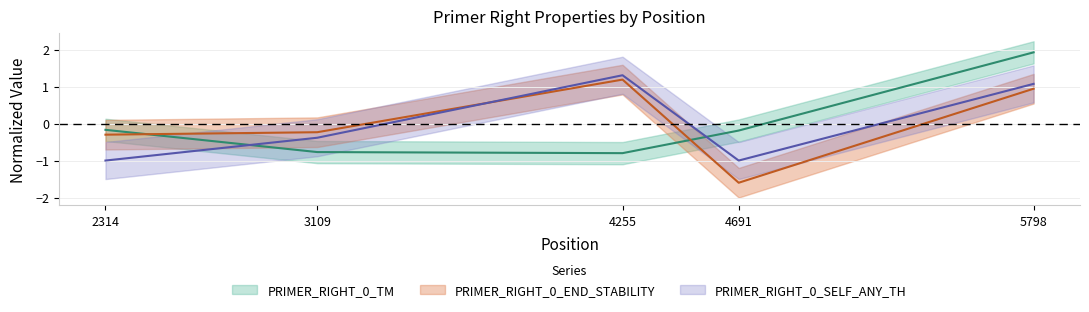

Is it true that PRIMER_RIGHT_0_SELF_ANY_TH equals -1.0 at 4691?

True